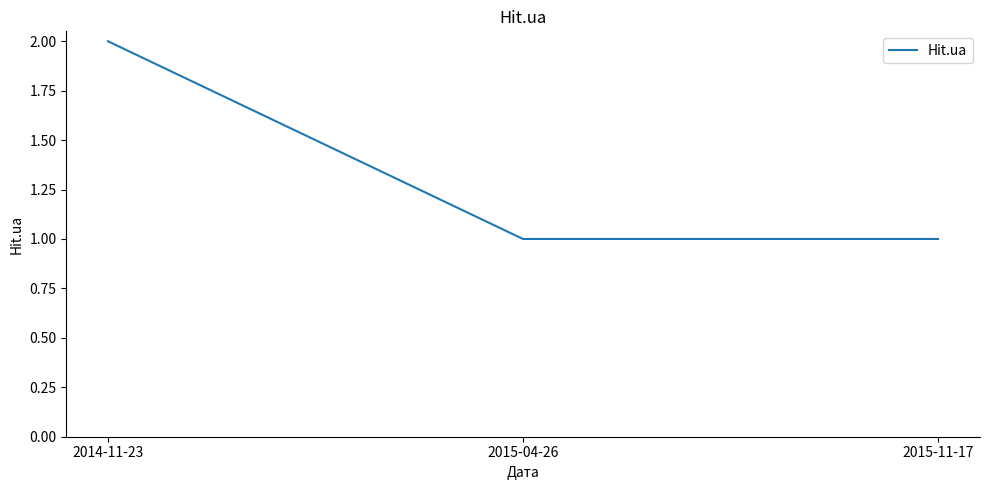

At which category does the chart reach its peak across all series?

2014-11-23